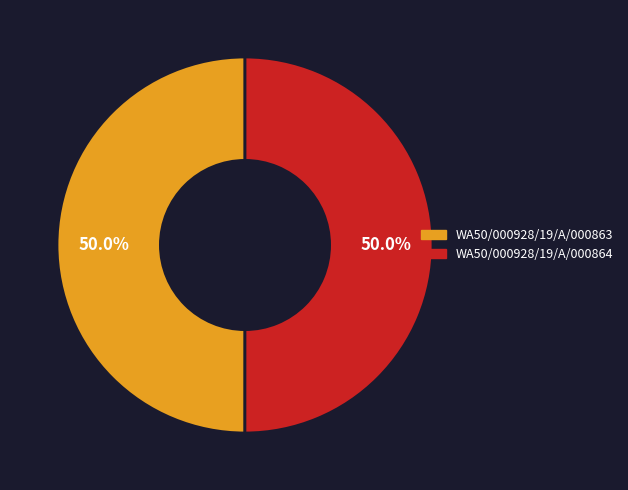

What is the ratio of the value at WA50/000928/19/A/000863 to the value at WA50/000928/19/A/000864?

1.0